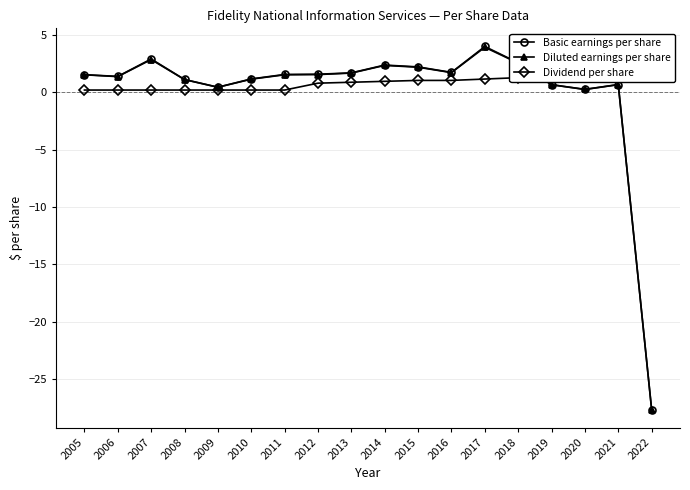

What is the sum of all Dividend per share values?

14.8